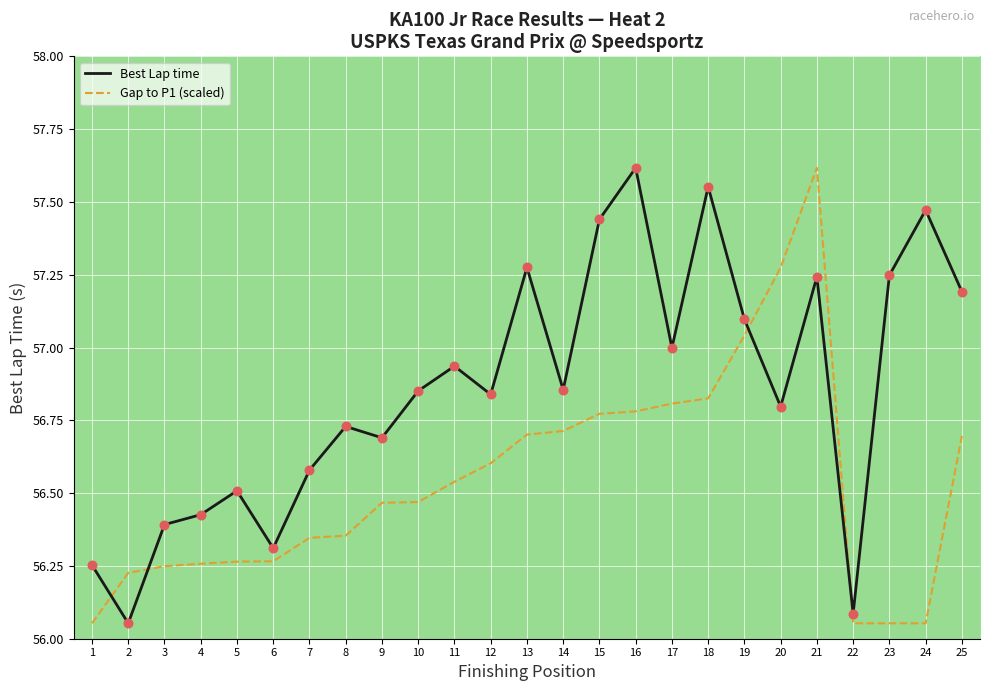

Which series changed the most between 6 and 18?

Best Lap time